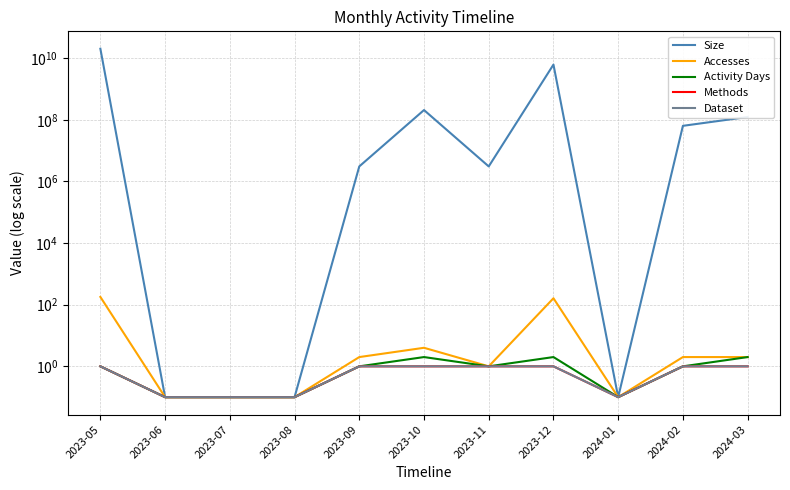

What is the value of the Dataset point at the 7th from the left?

1.0